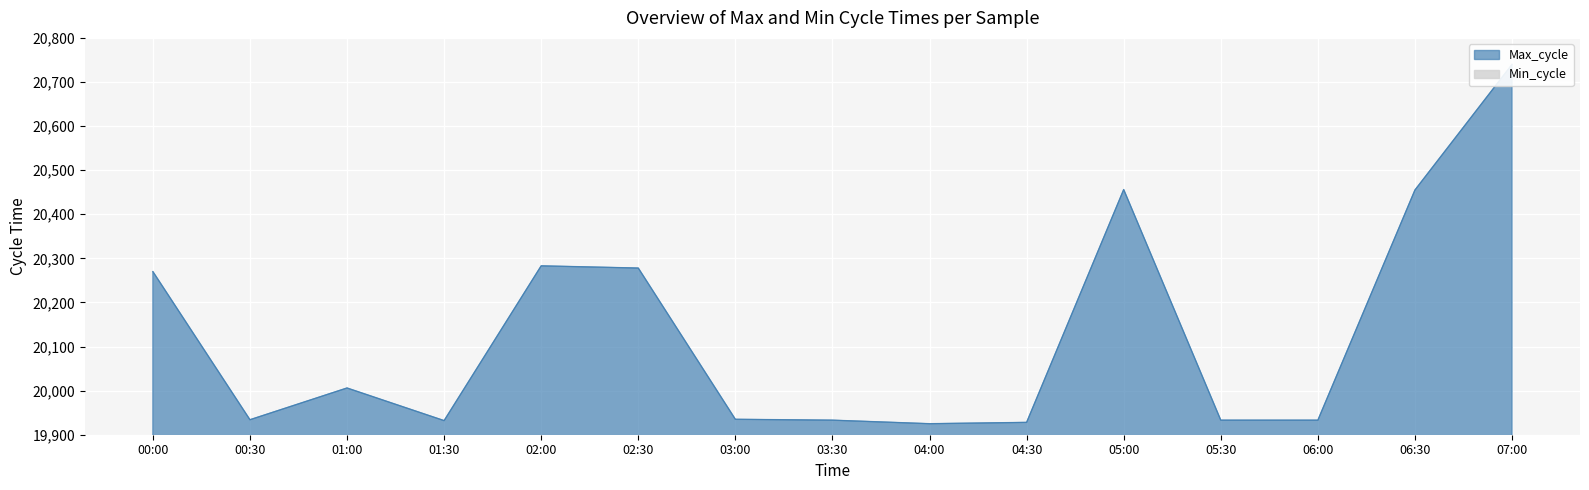

What is the difference between the second highest and minimum values?

531